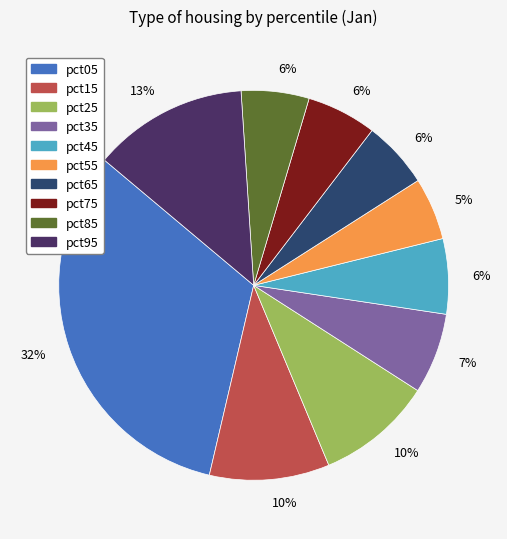

To the nearest percent, what is the difference between the largest and smallest slice percentages?

27%